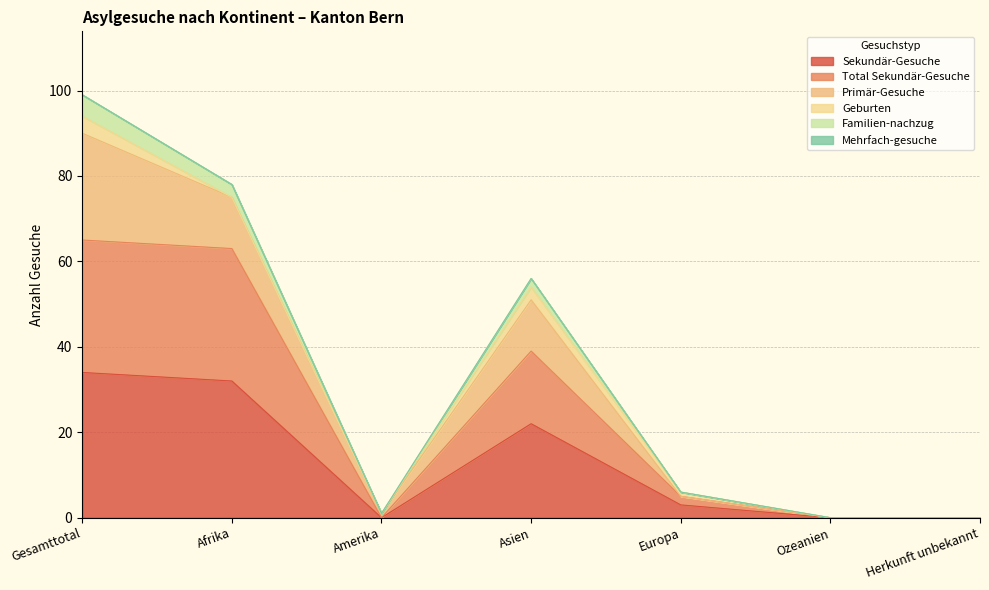

Which category has the lowest value across all series?

Amerika